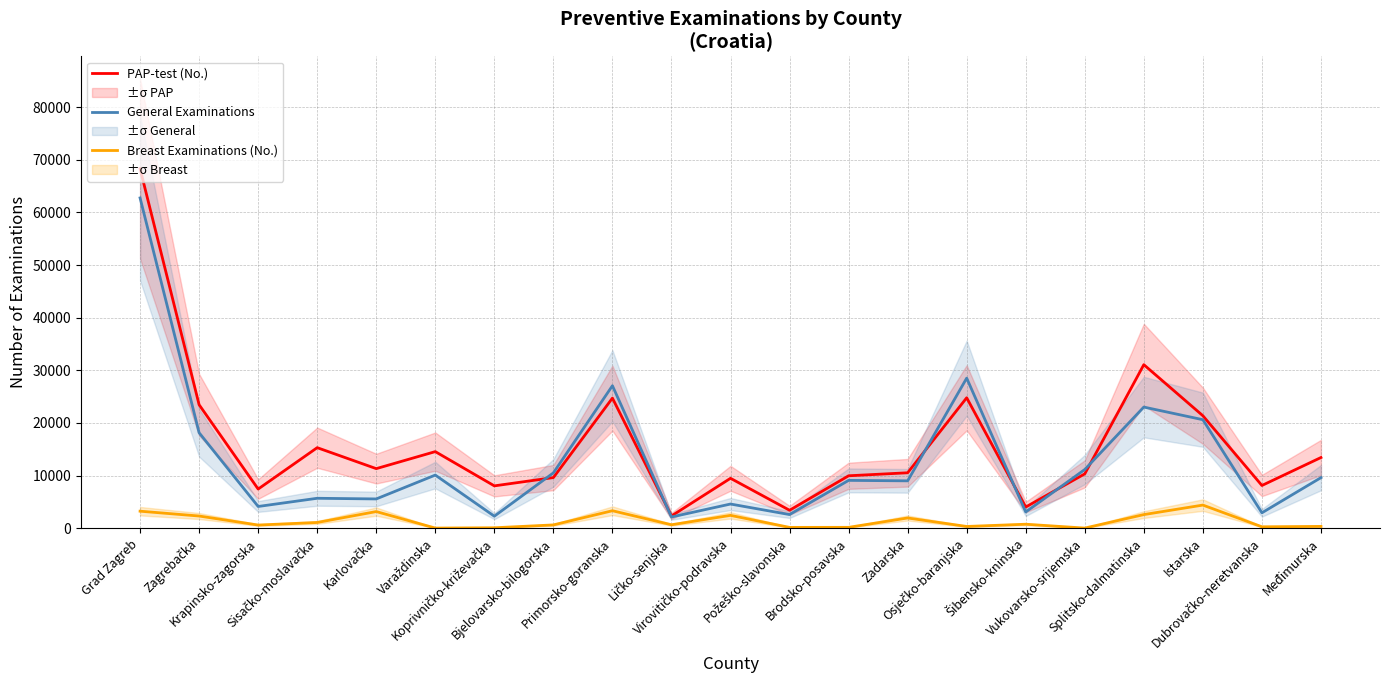

In Breast Examinations (No.), how many points are lower than both neighbors (excluding endpoints)?

7